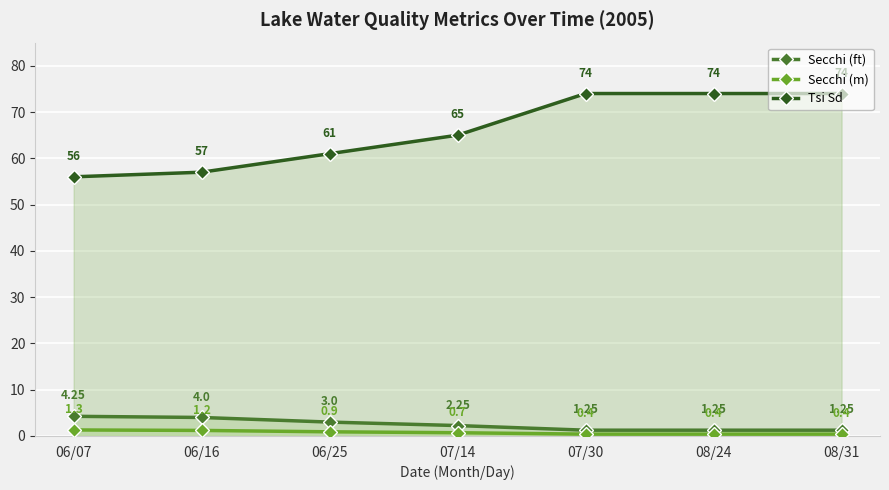

Rank the series at 07/30 from lowest to highest value.

Secchi (m), Secchi (ft), Tsi Sd